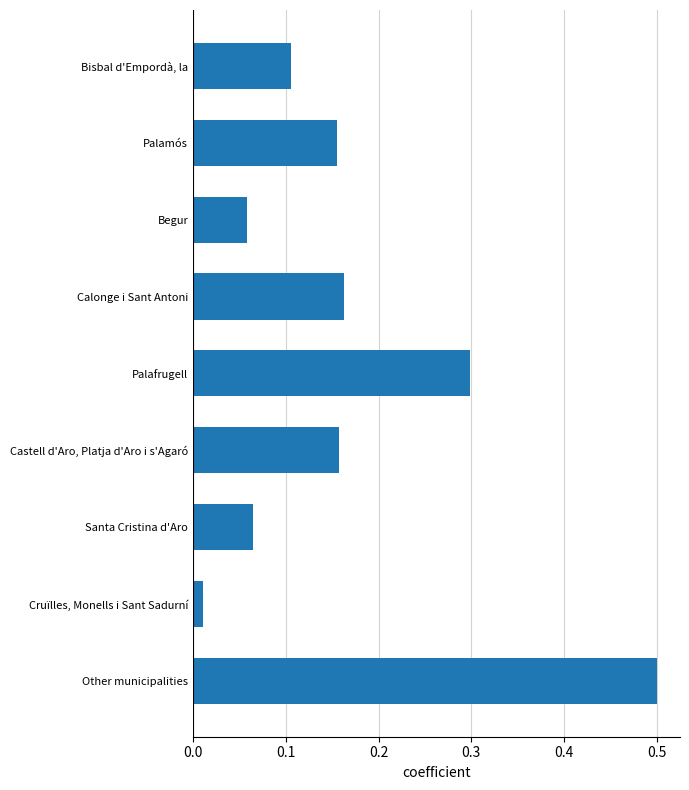

True or false: the data shows 0.0 at Bisbal d'Empordà, la.

False